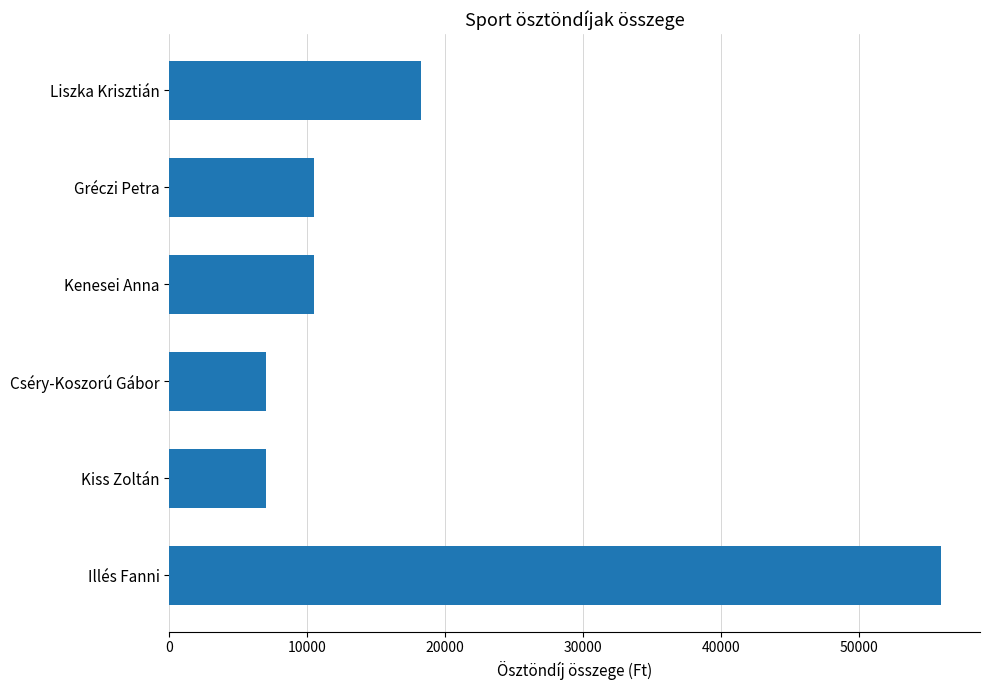

What is the difference between the second highest and minimum values?

11250